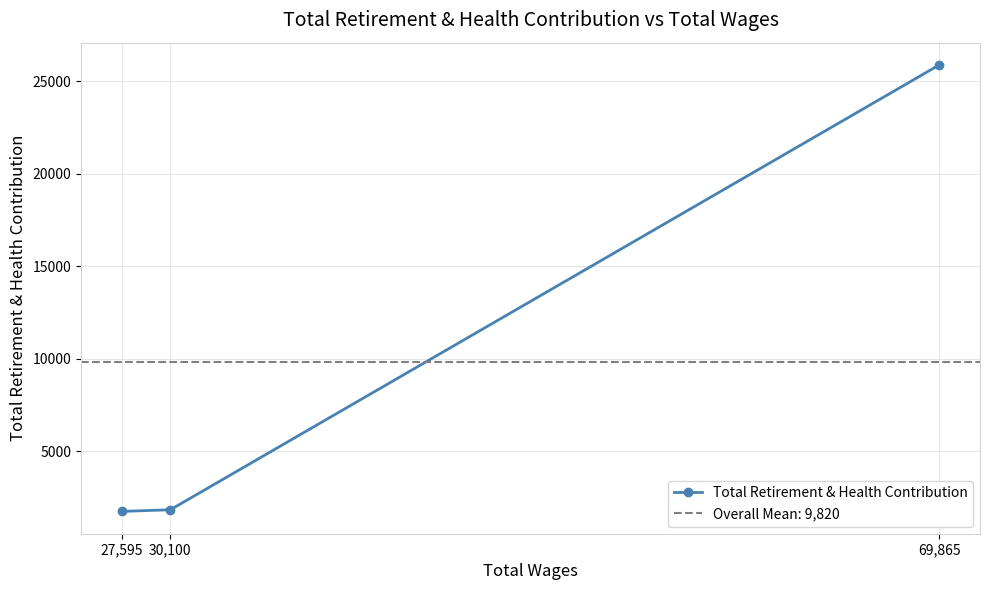

What is the label of the 1st point from the left?

27,595